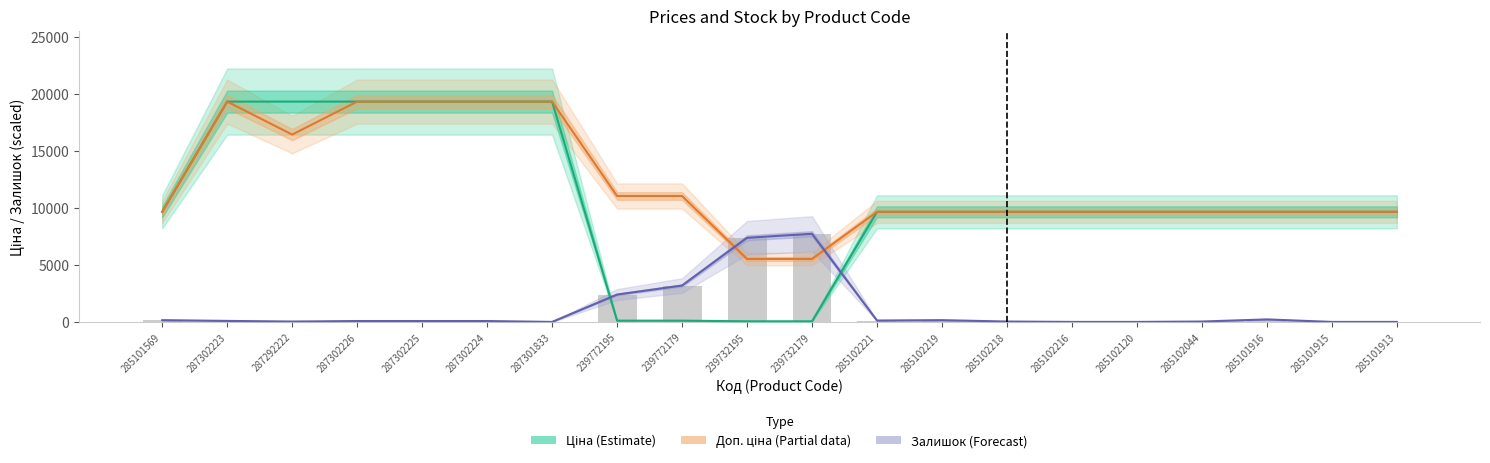

Which has a higher value, 287302223 or 285102120?

287302223